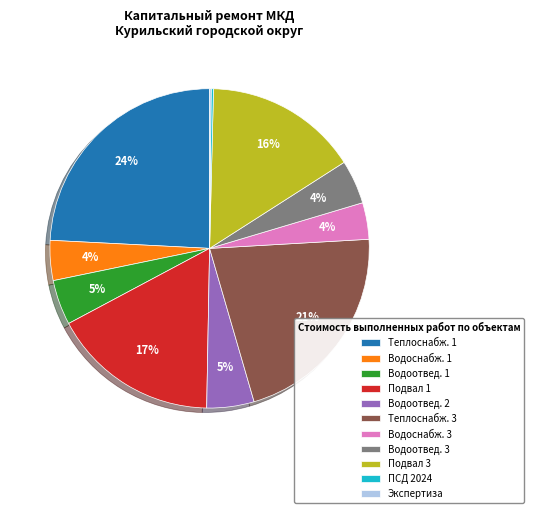

Does Подвал 1 represent more than half of the total?

No